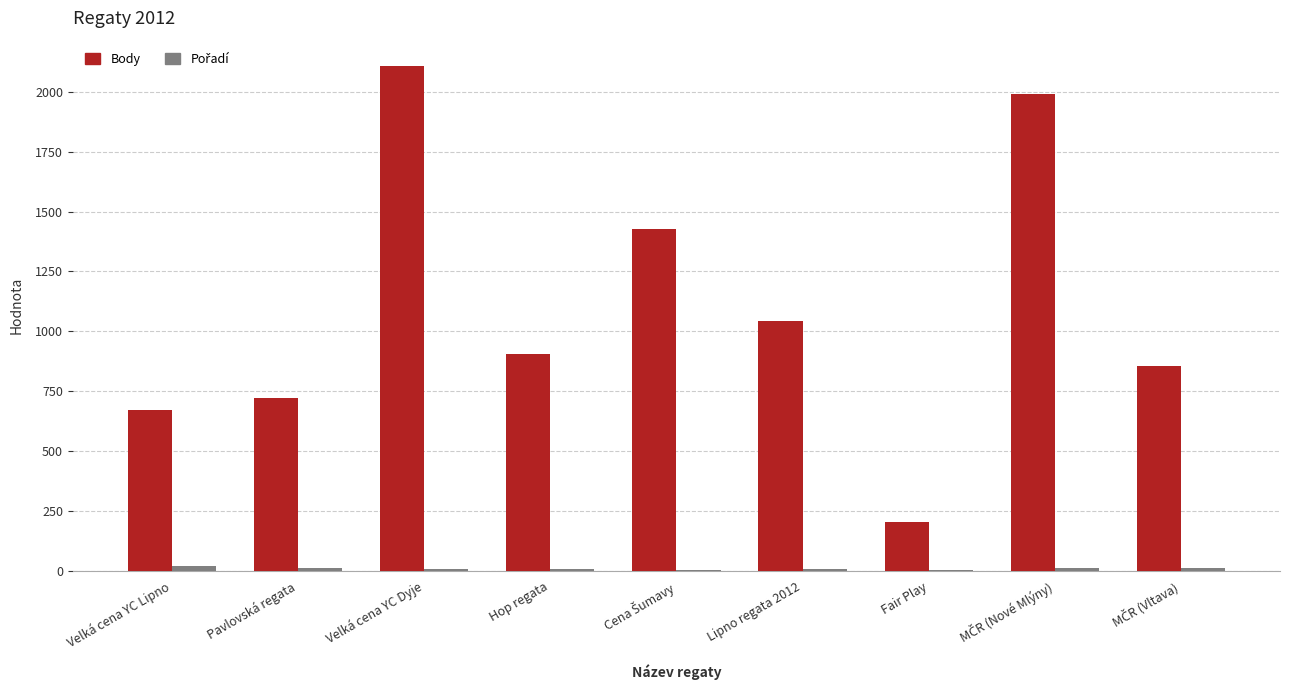

Which category has the highest value in the Body series?

Velká cena YC Dyje